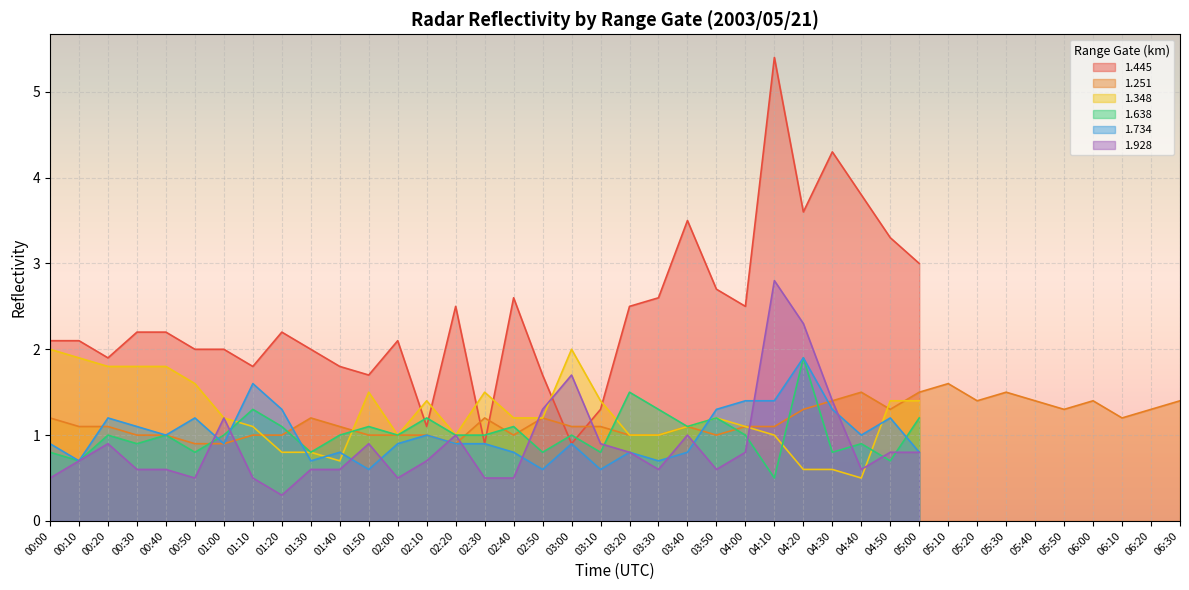

At which label is 1.734 closest to 1?

00:40